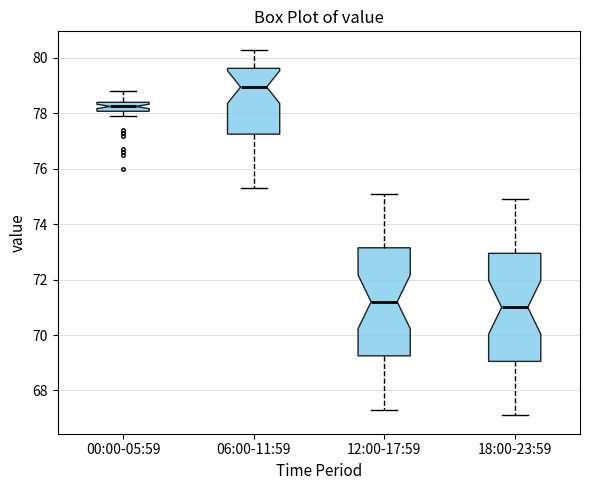

Reading left to right, read every box against the y-axis: the position of its median line, the range the box covers, and the ends of its whiskers. The values are not printed on the chart, so give them approximately, as read against the axis.

00:00-05:59: median 78.2, box 78.0 to 78.4, whiskers 78.0 (below the box's lower edge) to 78.8
06:00-11:59: median 79.0, box 77.2 to 79.6, whiskers 75.4 to 80.4
12:00-17:59: median 71.2, box 69.2 to 73.2, whiskers 67.4 to 75.2
18:00-23:59: median 71.0, box 69.0 to 73.0, whiskers 67.2 to 75.0